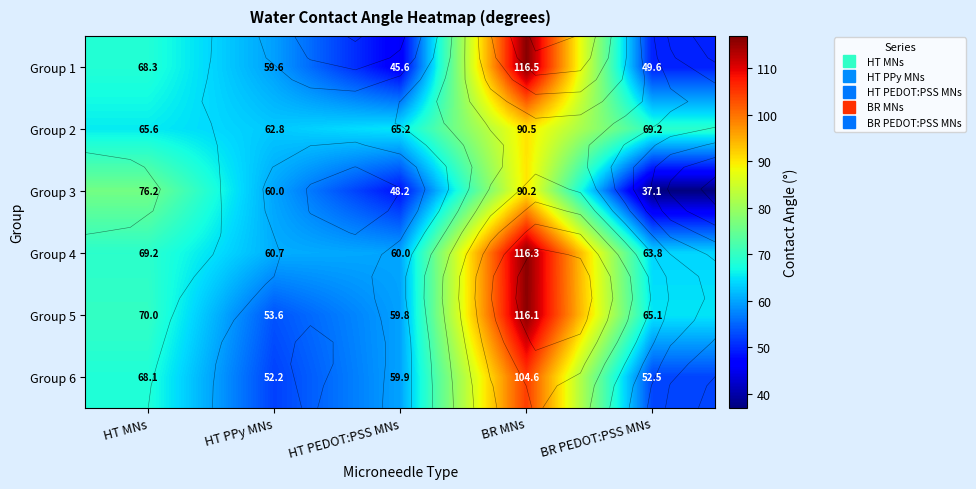

The value of Group 4 at BR PEDOT:PSS MNs is 63.8. True or false?

True